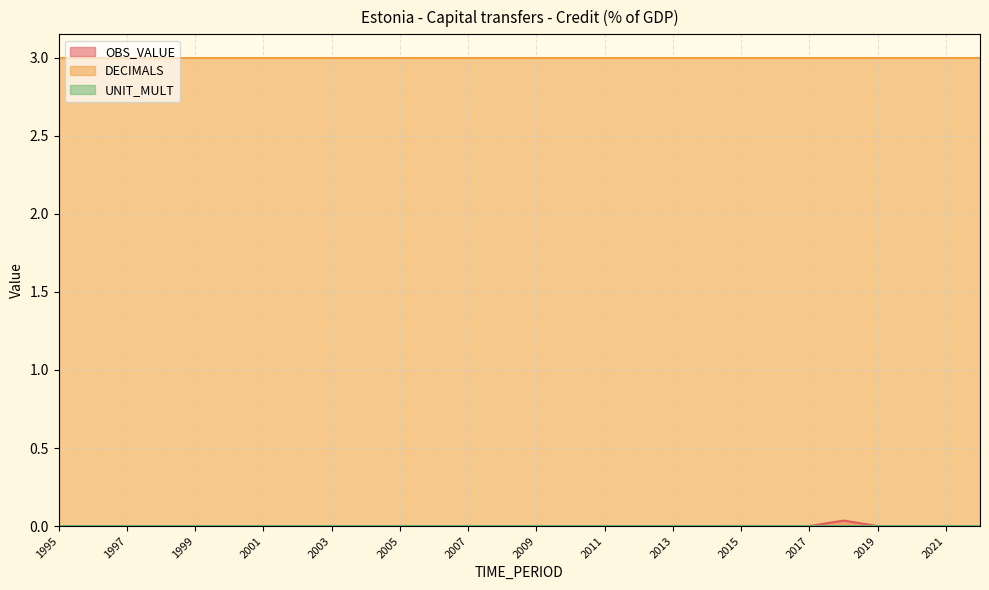

Between 1998 and 2022, which is larger?

1998